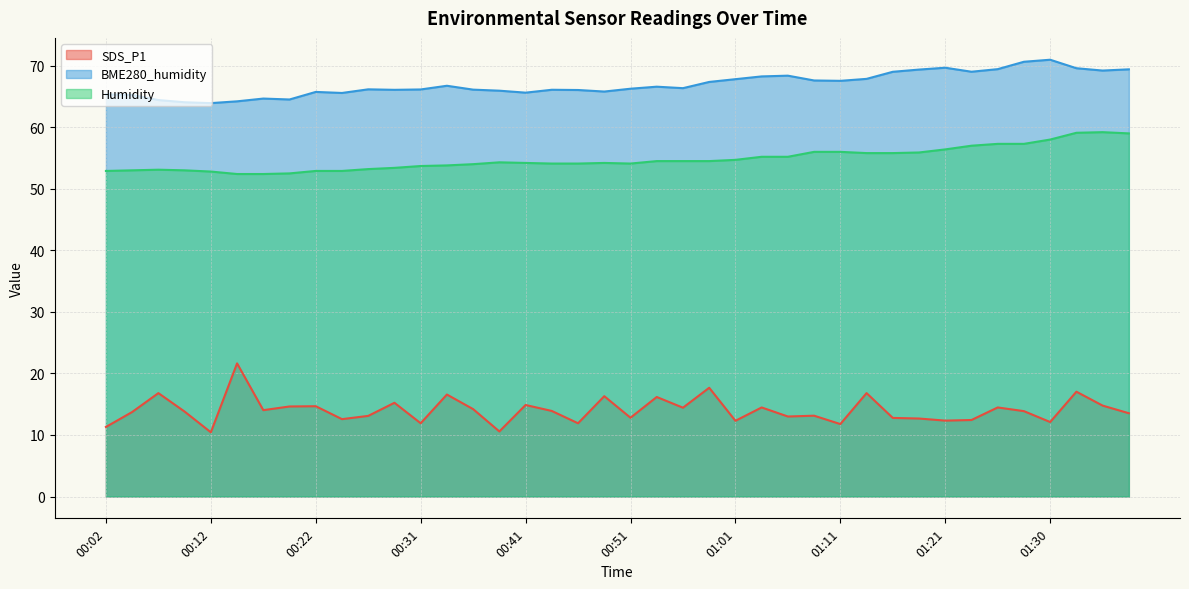

Between 00:07 and 00:27, which series saw the biggest shift?

SDS_P1